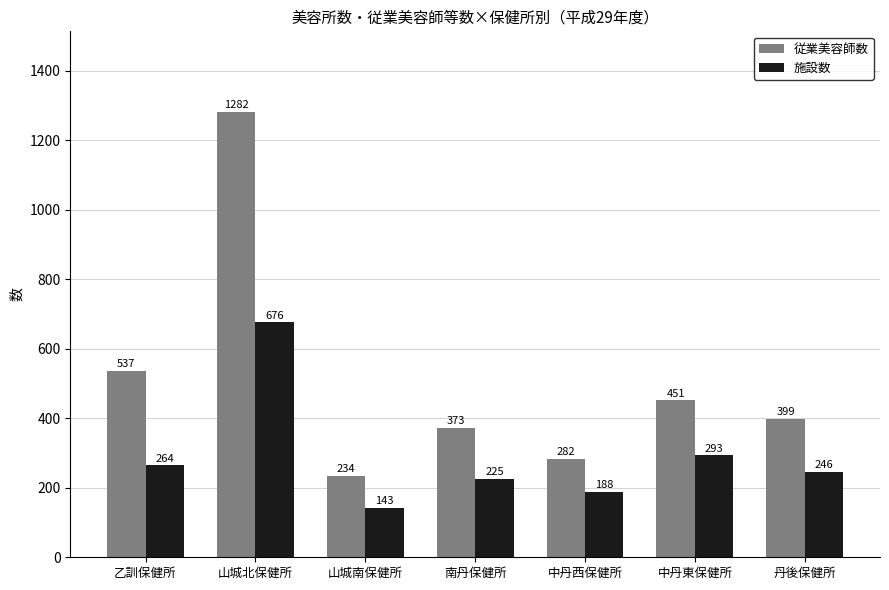

Count the number of data series in this chart.

2